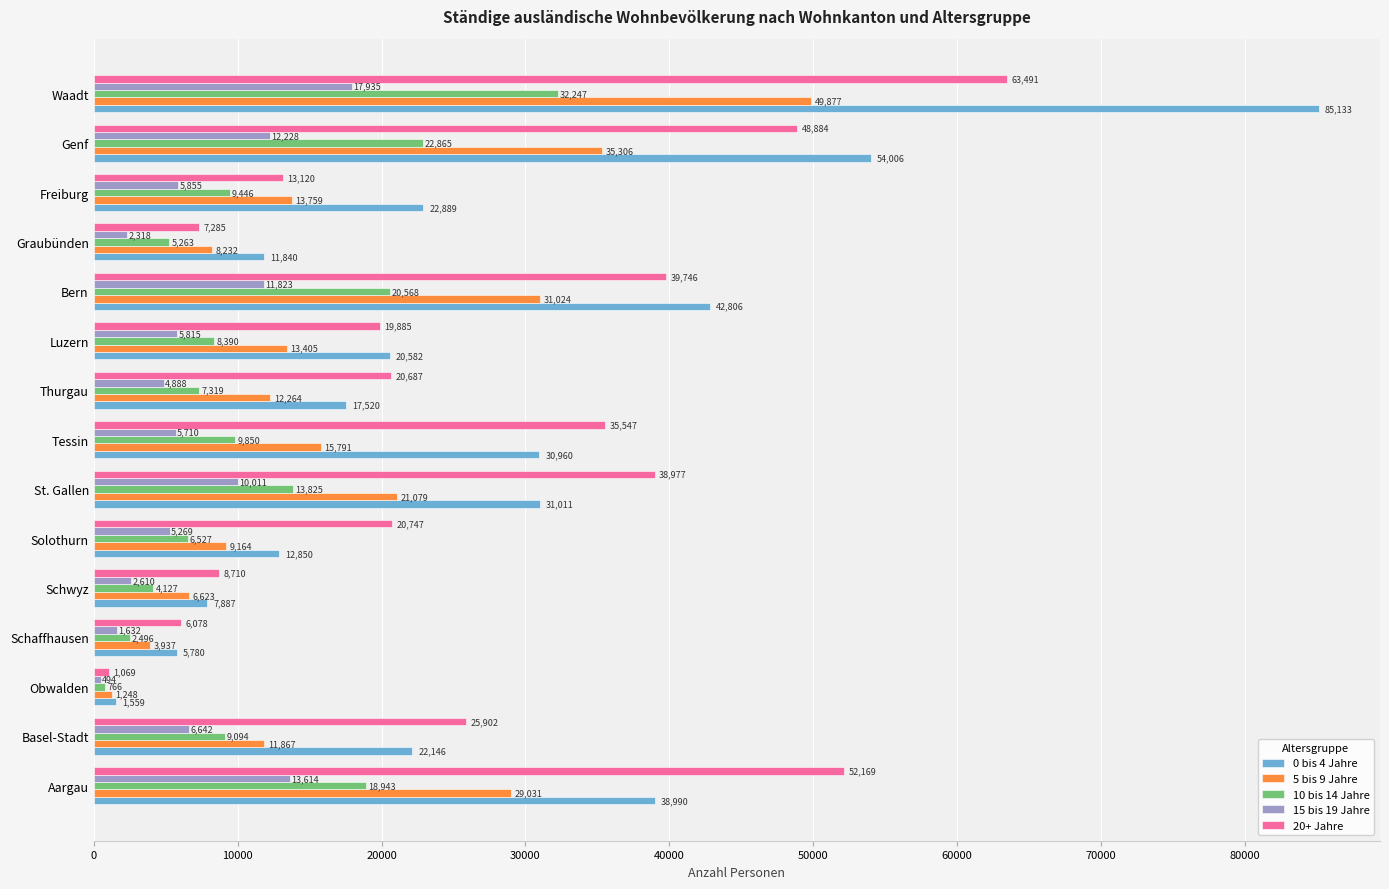

What value does the 0 bis 4 Jahre series have at Graubünden, to the nearest 10?

11840